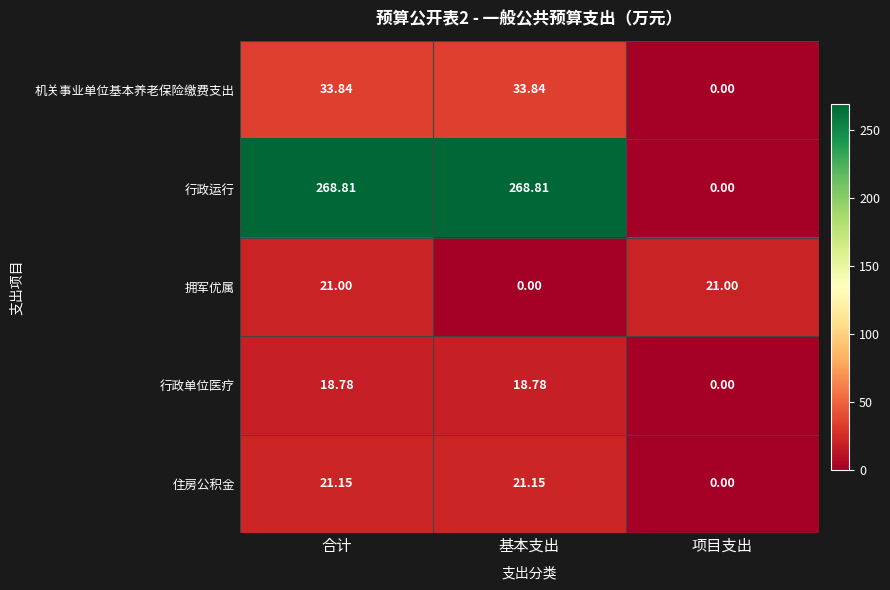

Which series has the largest range (max minus min)?

行政运行